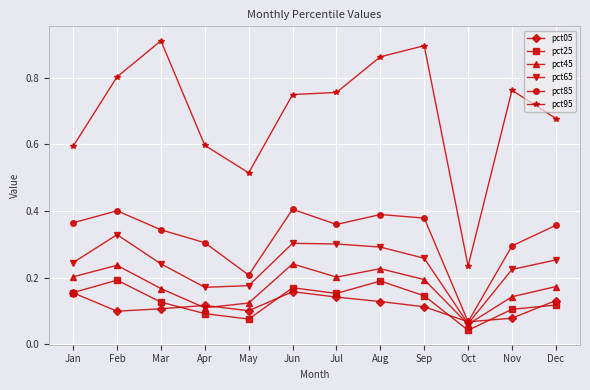

What is the spread (max minus min) of values at Jul?

0.6